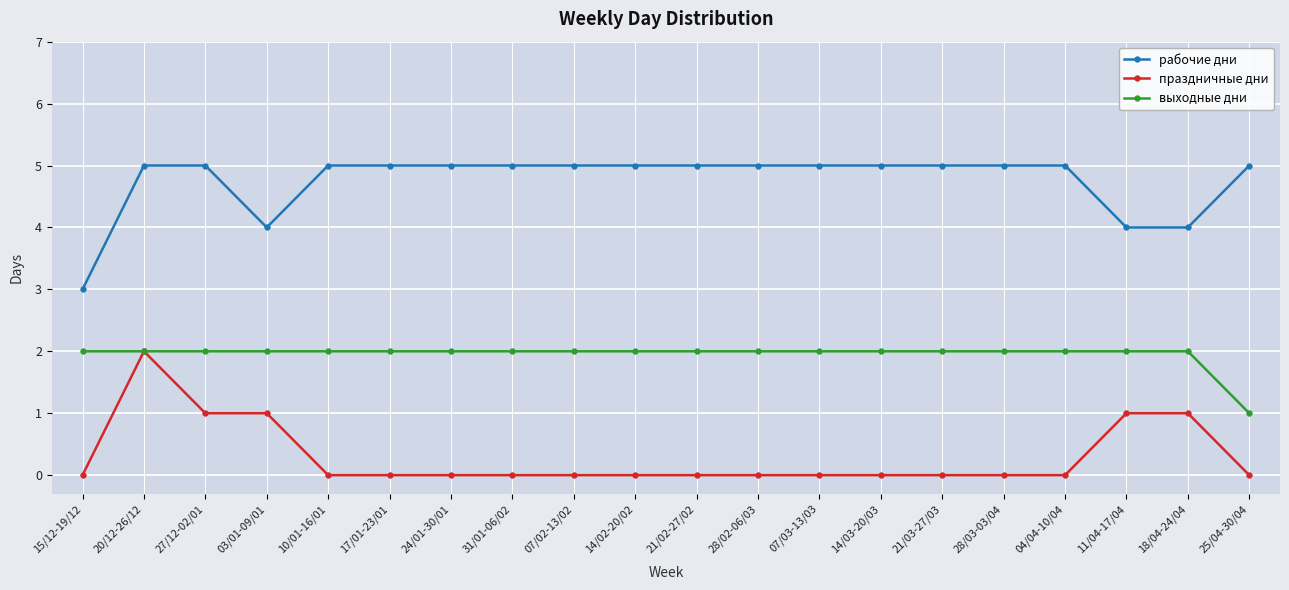

True or false: праздничные дни and рабочие дни intersect in this chart.

False